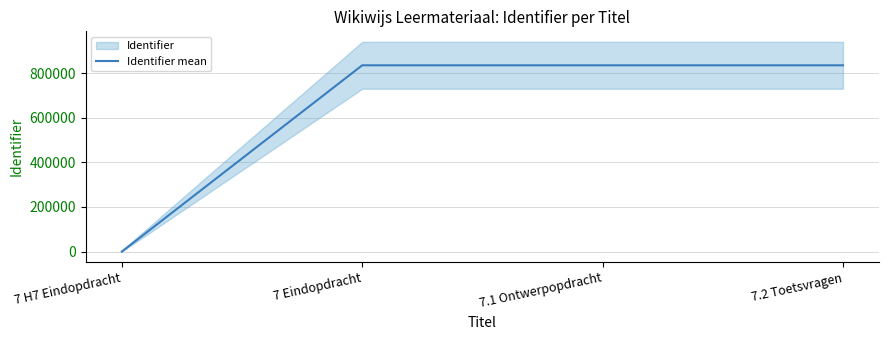

What is the difference between the second highest and minimum values?

834566